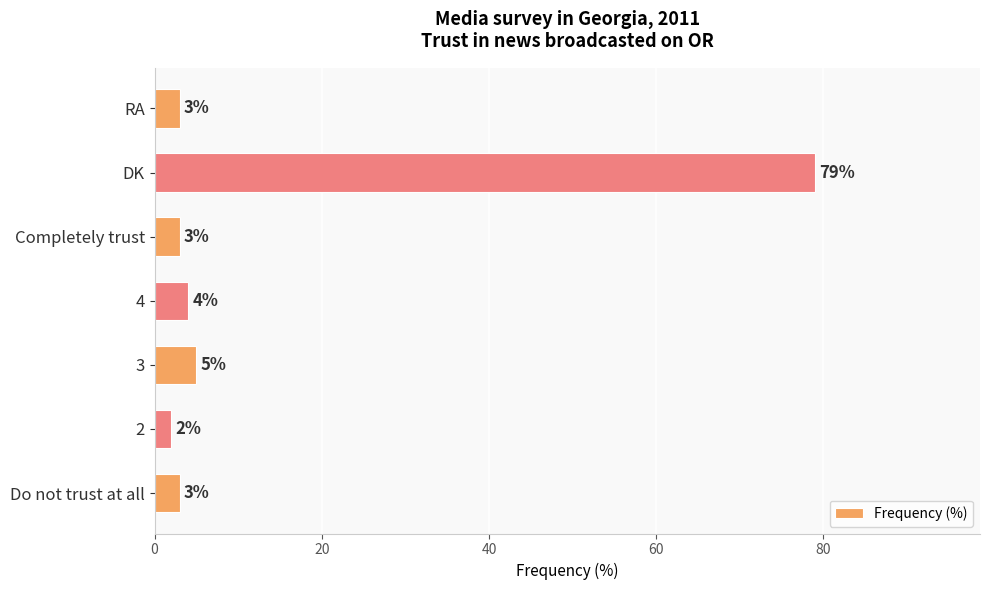

Which has a higher value, DK or 3?

DK